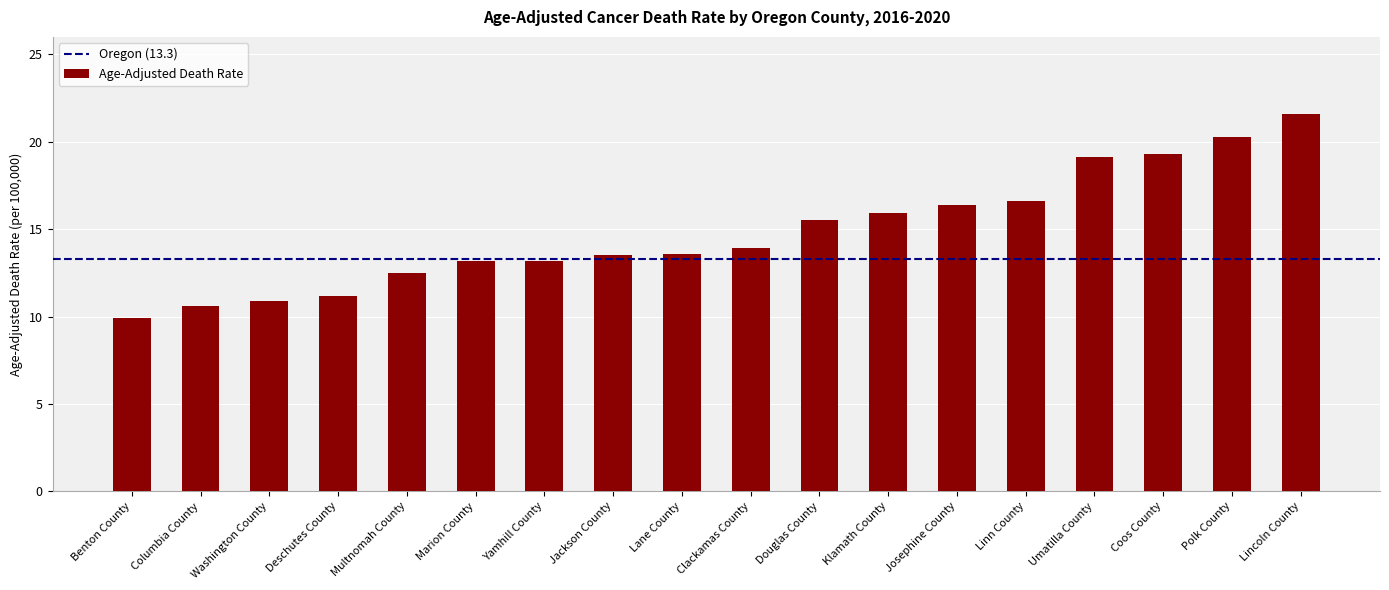

What is the sum of all values?

267.2